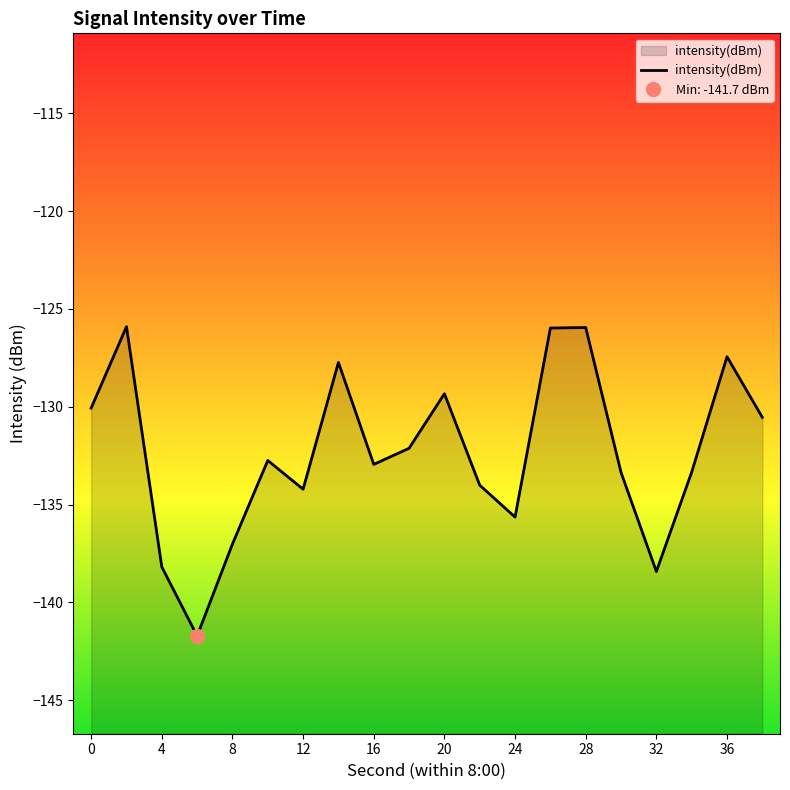

Which category has the highest value across all series?

2